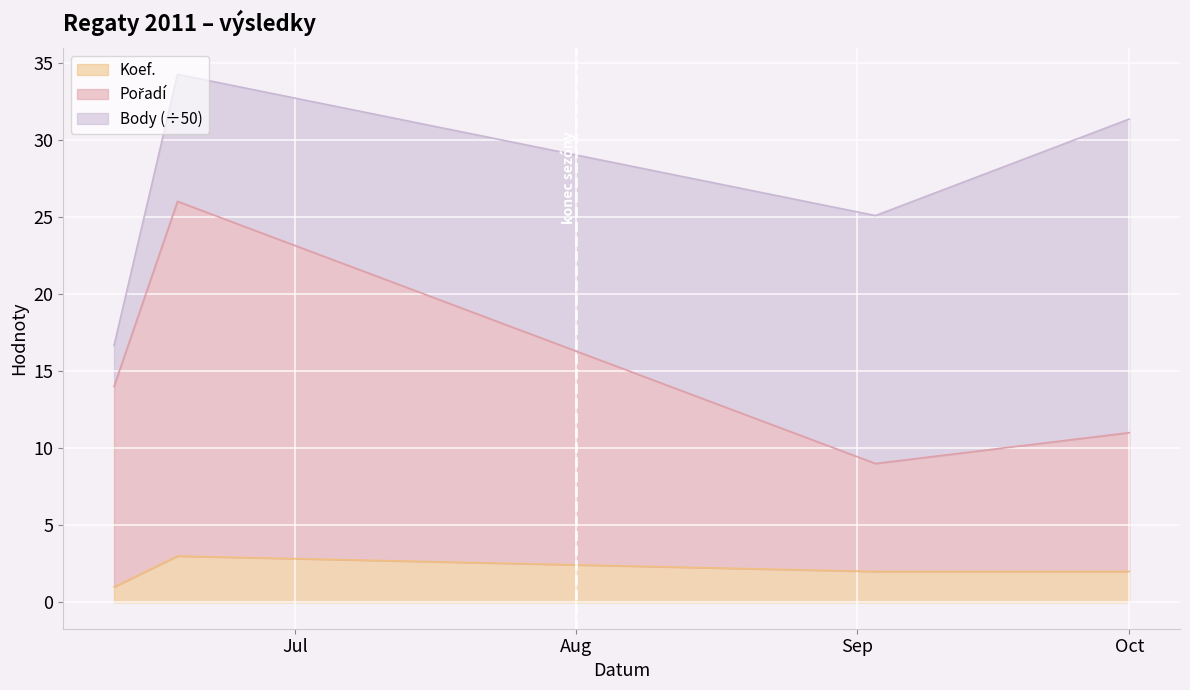

In Pořadí, how many points are lower than both neighbors (excluding endpoints)?

1